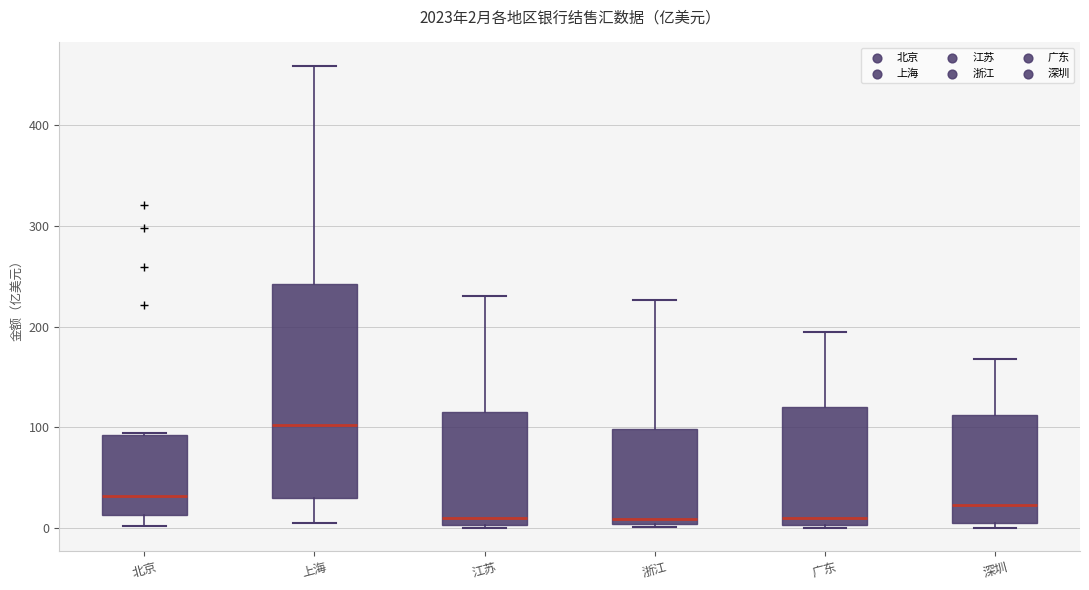

Comparing the boxes themselves (not the whiskers), which one is the tallest?

上海